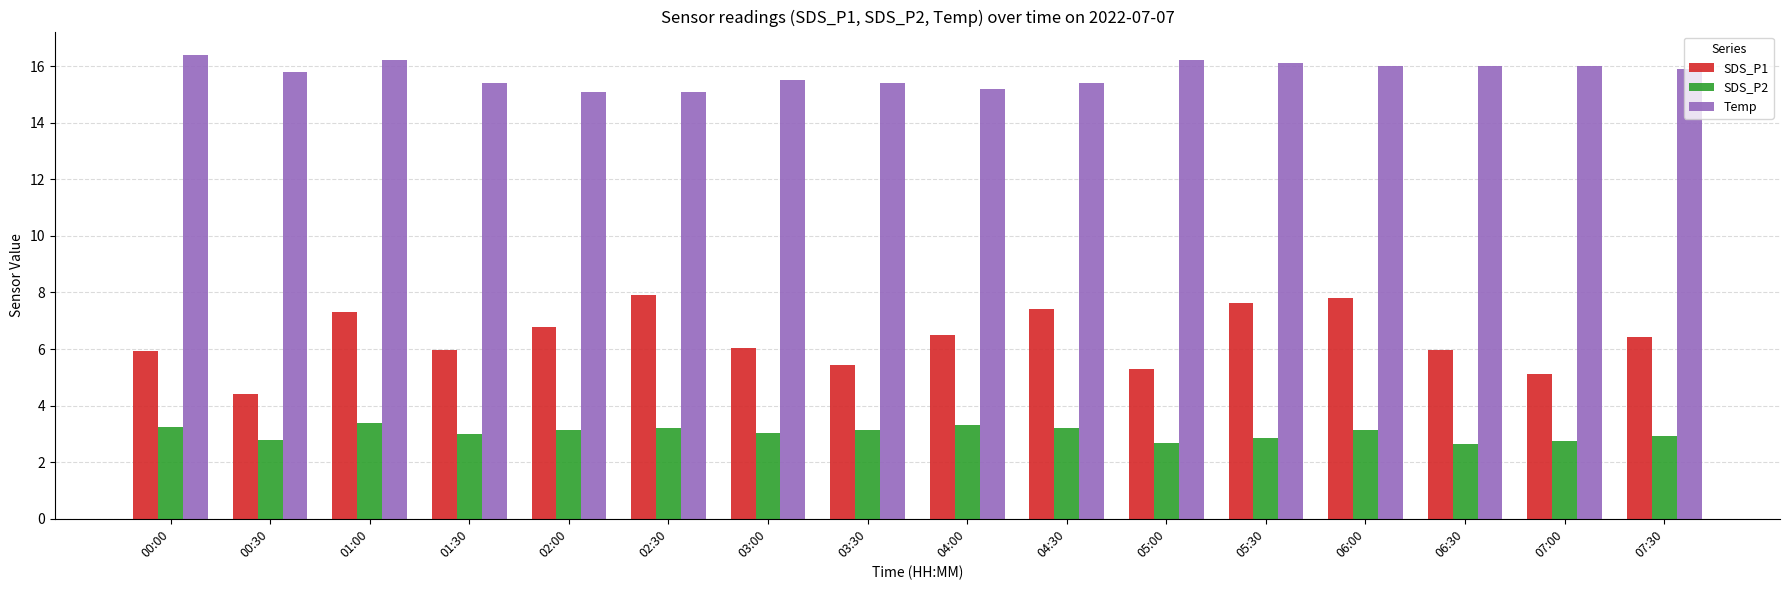

What is the greatest value displayed?

16.4